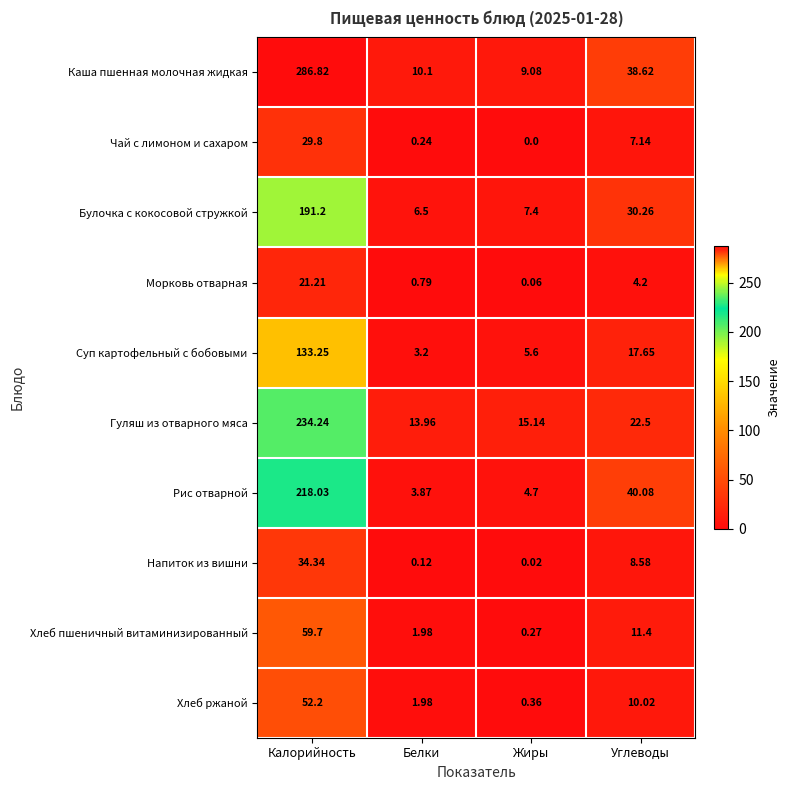

At which label is Рис отварной closest to 110?

Углеводы